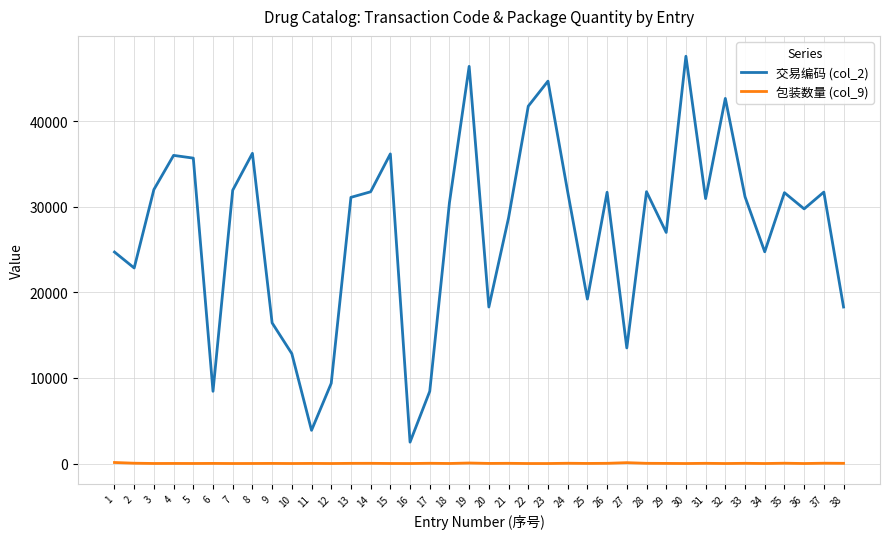

True or false: 交易编码 (col_2) and 包装数量 (col_9) cross at least once.

False